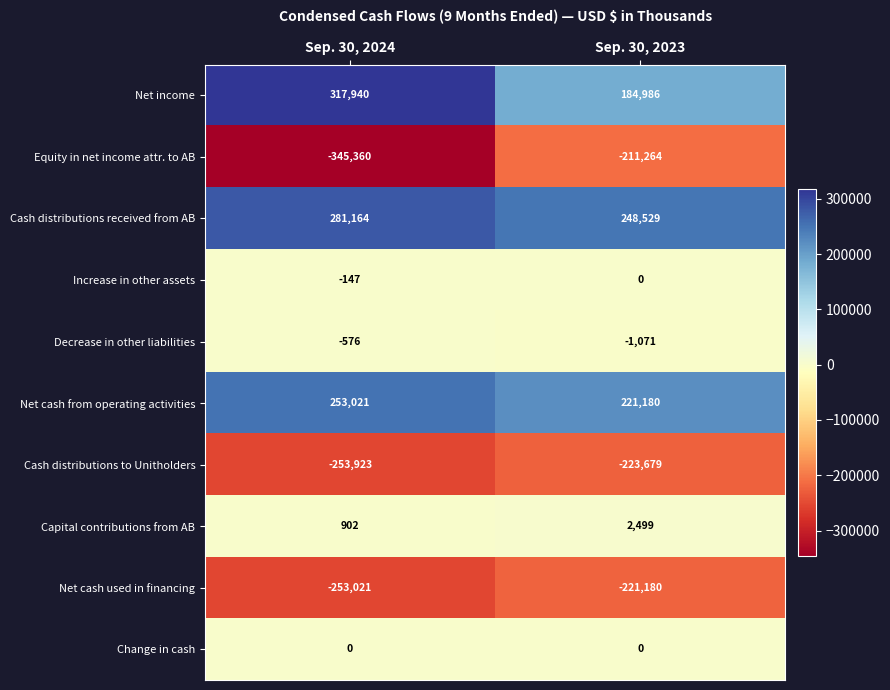

What is the approximate value of Net income at Sep. 30, 2024?

317940